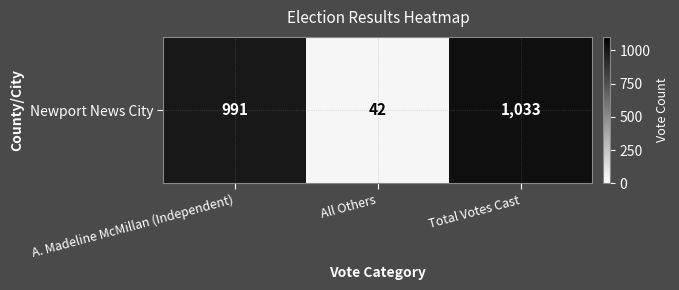

Reading left to right, extract all data points from this chart.

A. Madeline McMillan (Independent)=991	All Others=42	Total Votes Cast=1033